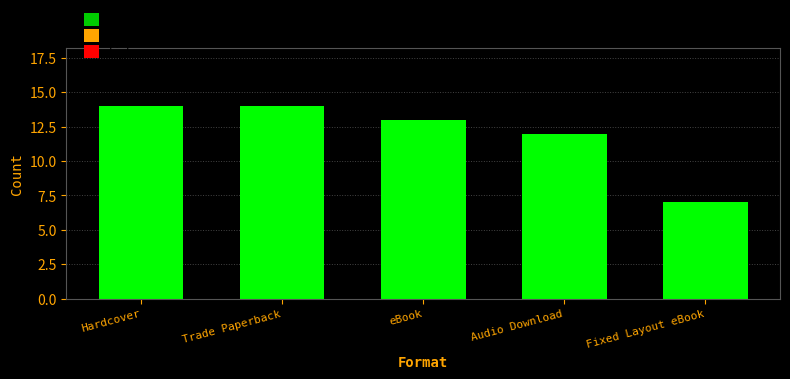

What is the approximate value at Fixed Layout eBook?

7